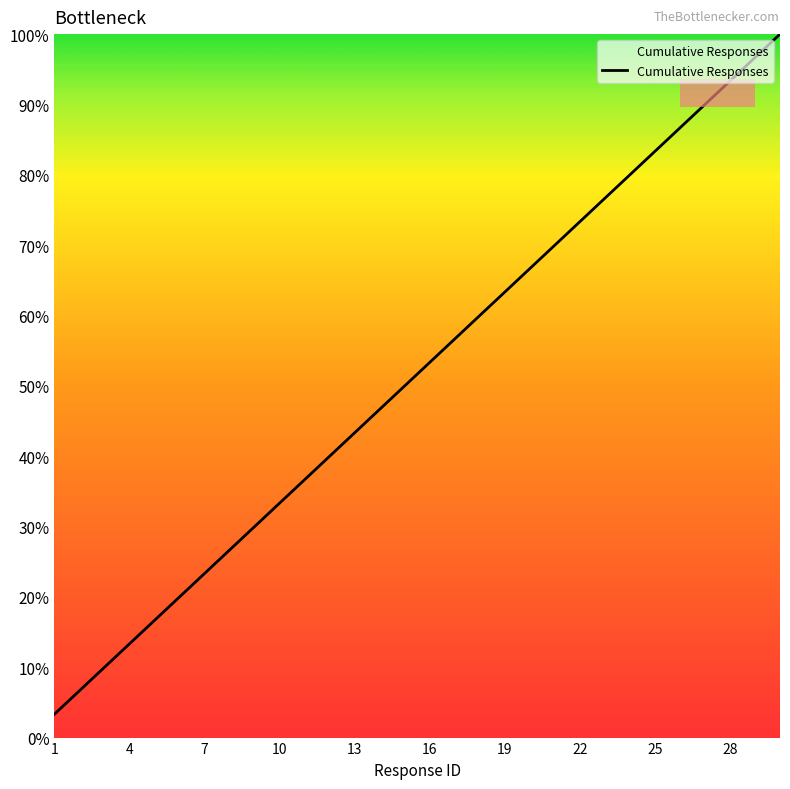

What is the difference between the maximum and second lowest values?

28.0